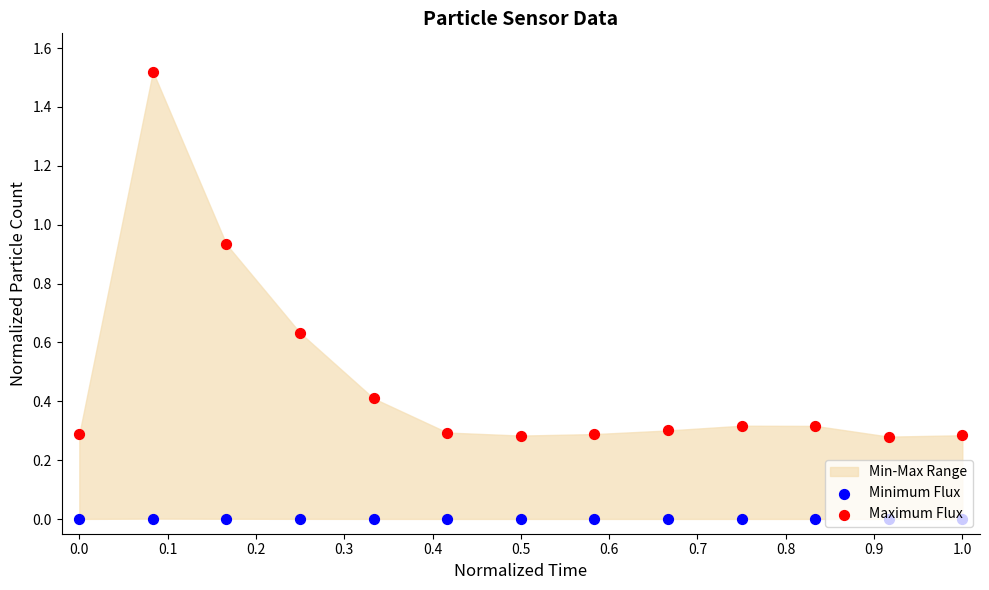

Is the value of Maximum Flux at 0.7 greater than the value of Minimum Flux at 0.1?

Yes